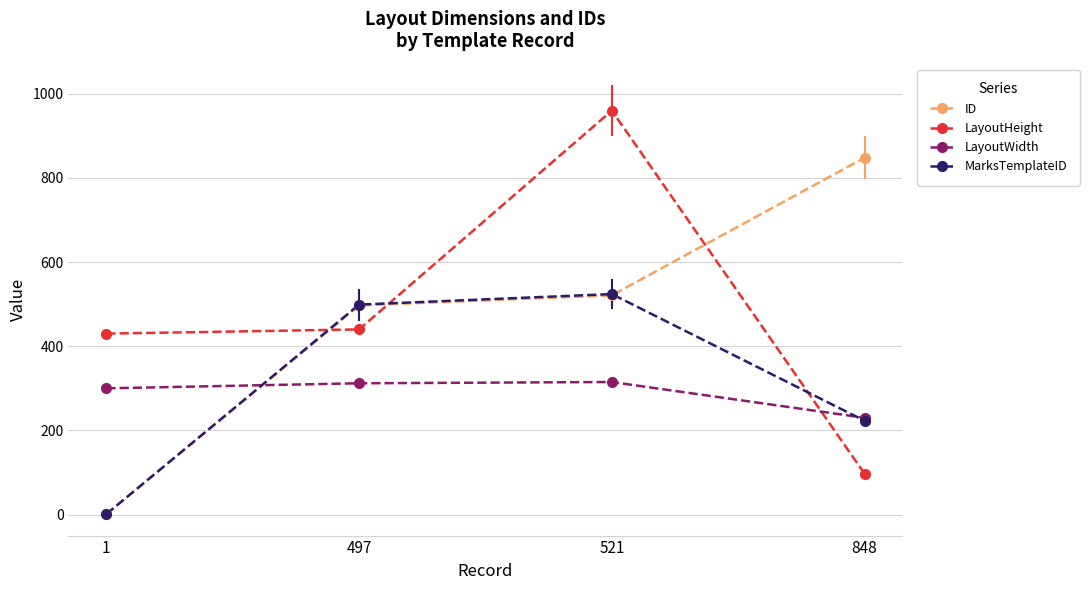

At which category is the sum across all series the highest?

521